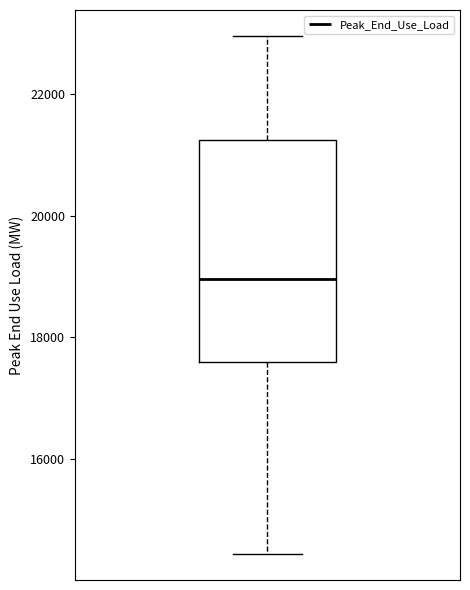

Transcribe this box plot: give where the median line is, the range the box spans, and where the two whiskers end, as read against the y-axis. The values are not printed on the chart, so give them approximately, as read against the axis.

median 19000, box 17600 to 21200, whiskers 14400 to 23000